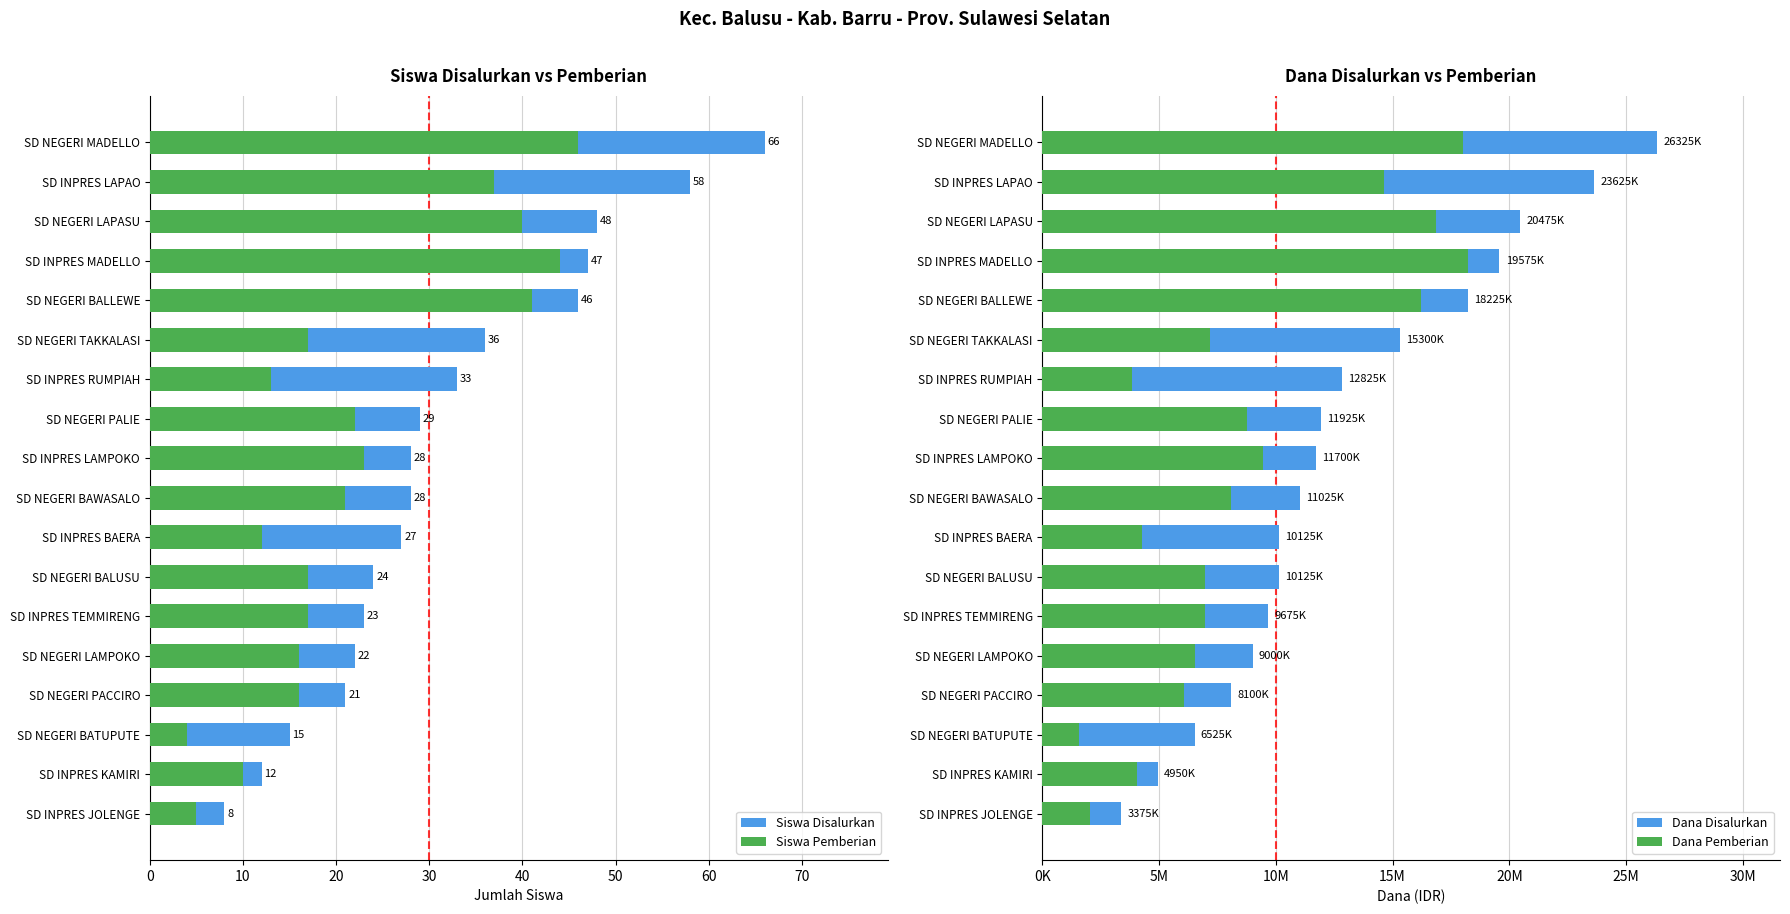

Which series changed the most between SD NEGERI BATUPUTE and SD INPRES MADELLO?

Dana Pemberian